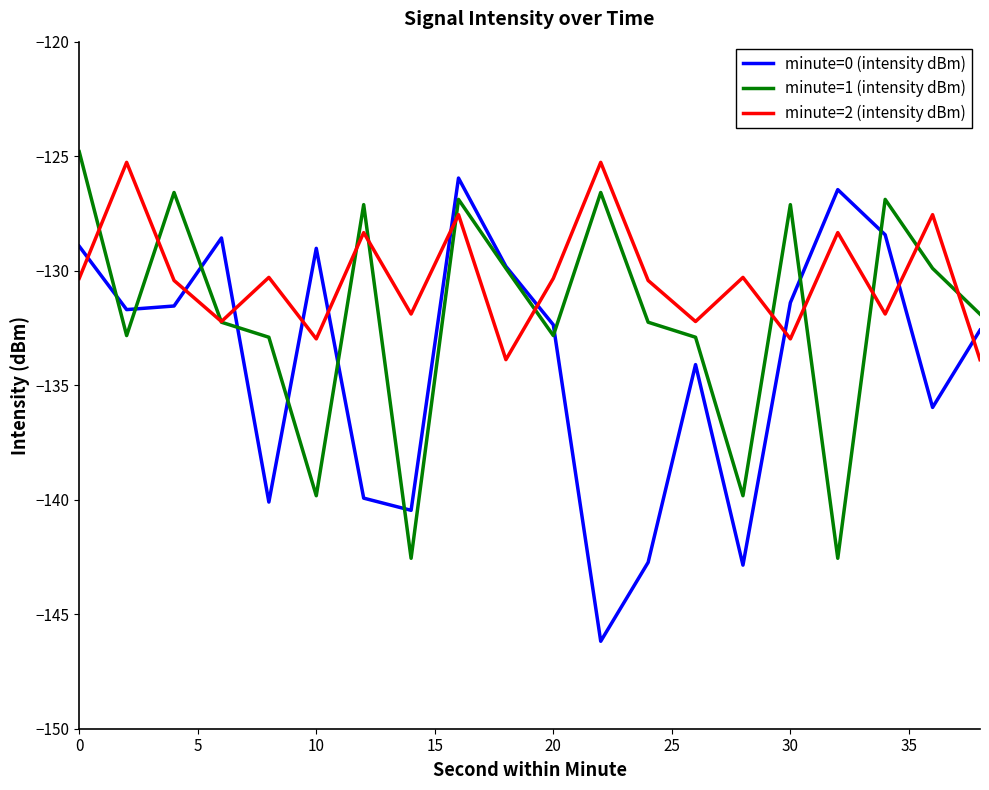

What is the minimum value shown in the chart?

-146.2